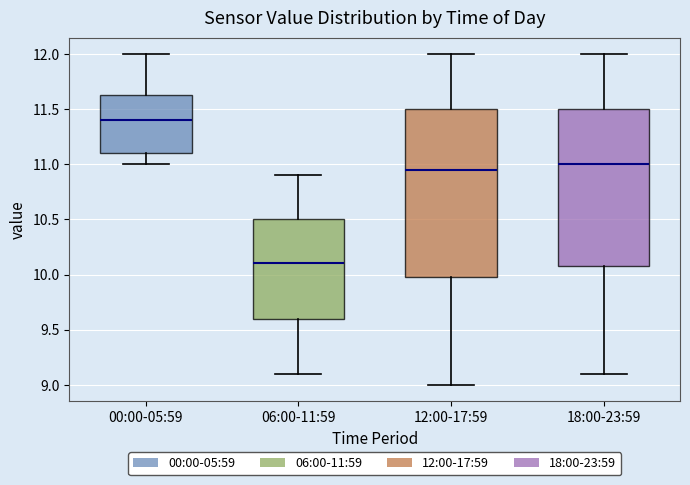

Which box's median line is the highest?

00:00-05:59